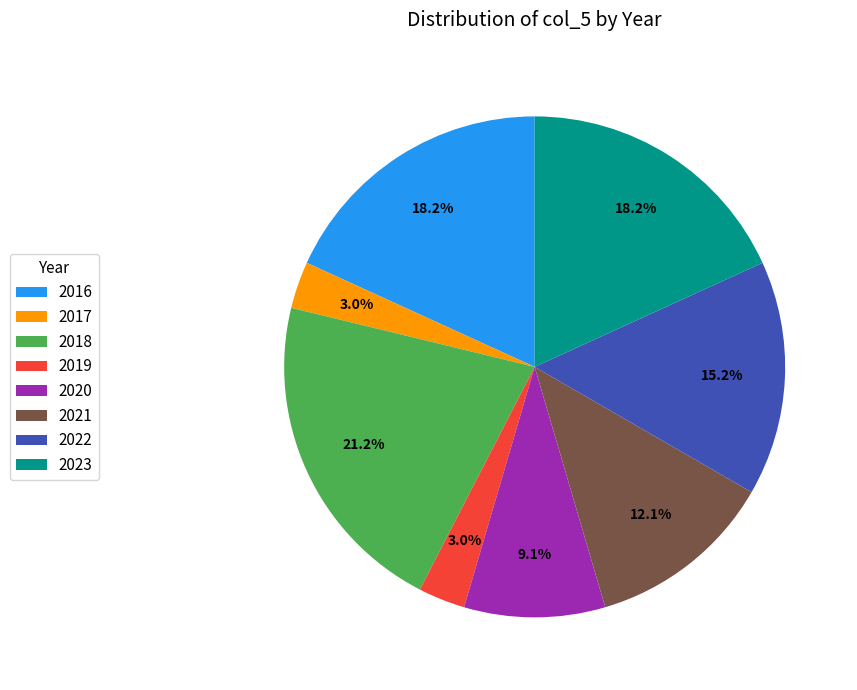

Does 2021 represent more than half of the total?

No